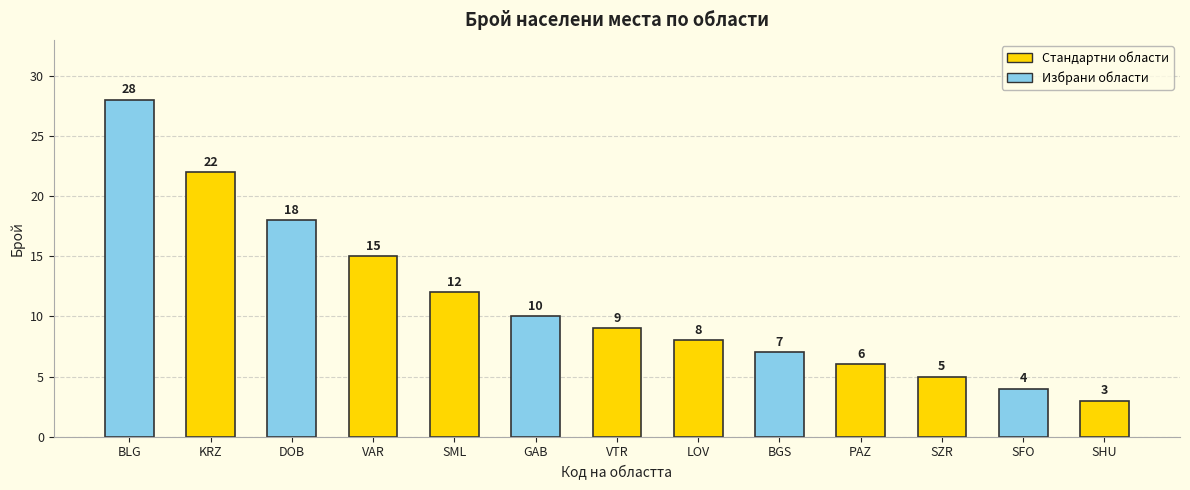

Where does the data first go above 9?

BLG